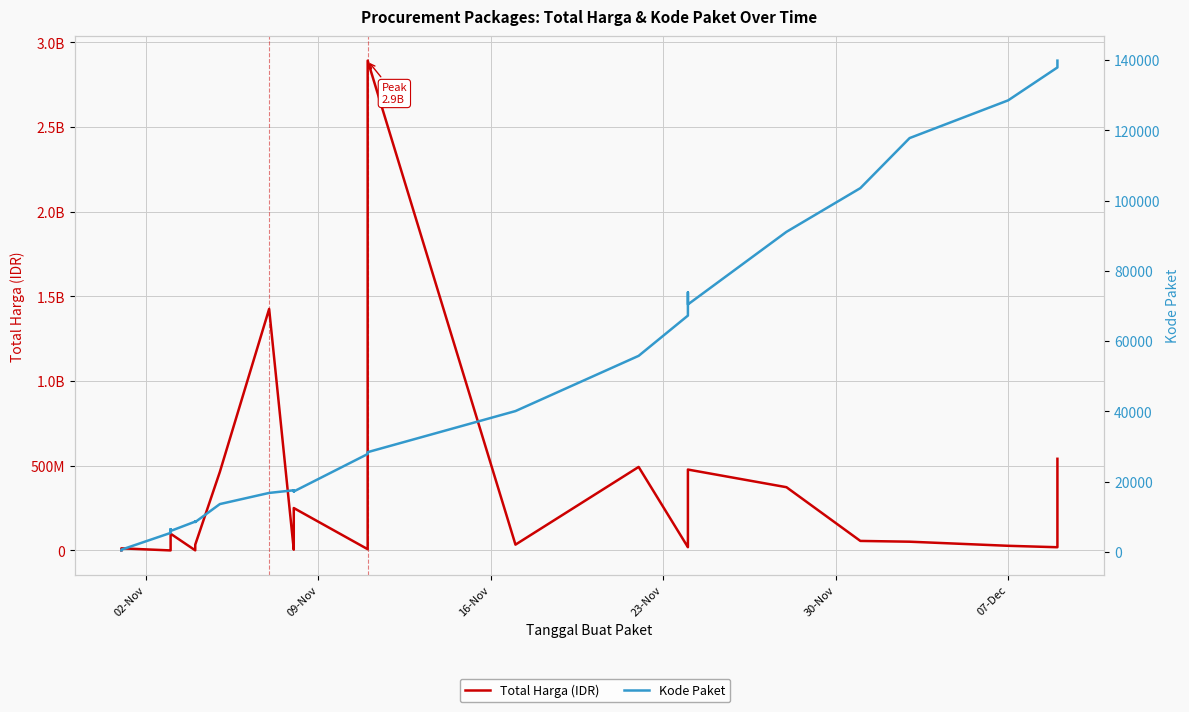

What is the maximum value shown in the chart?

2892122000